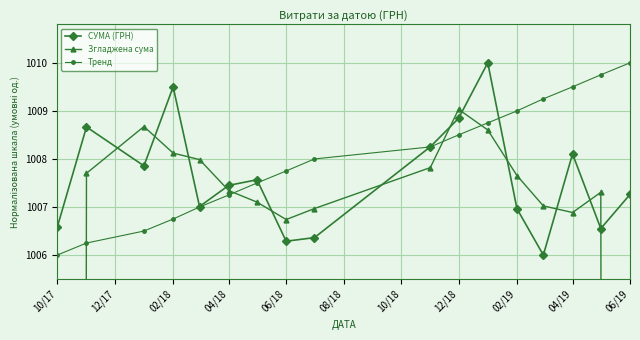

What is the highest value of the СУМА (ГРН) series?

1010.0